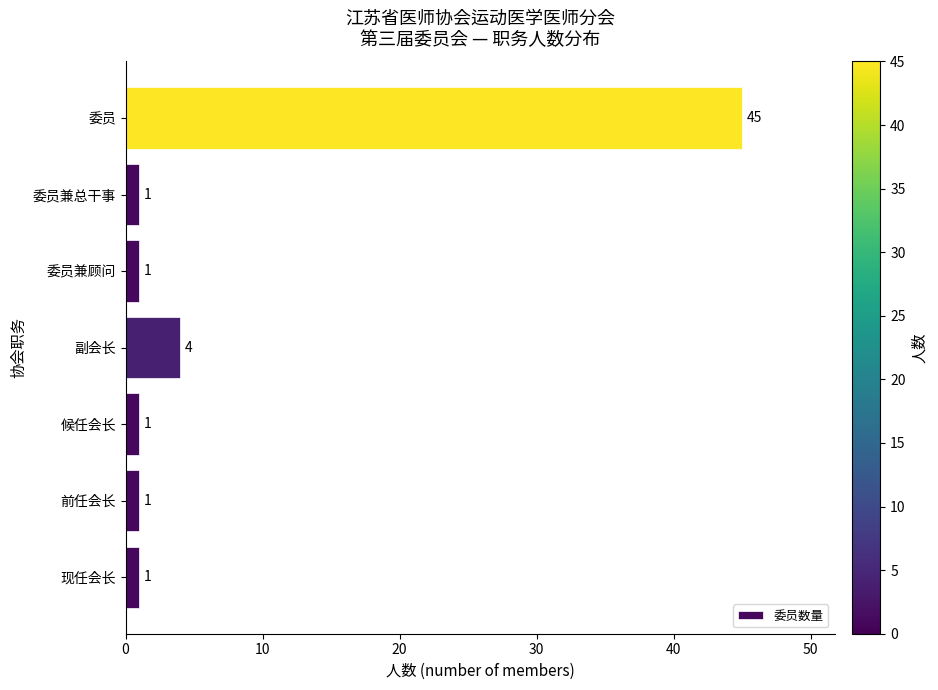

True or false: the data shows 1 at 现任会长.

True